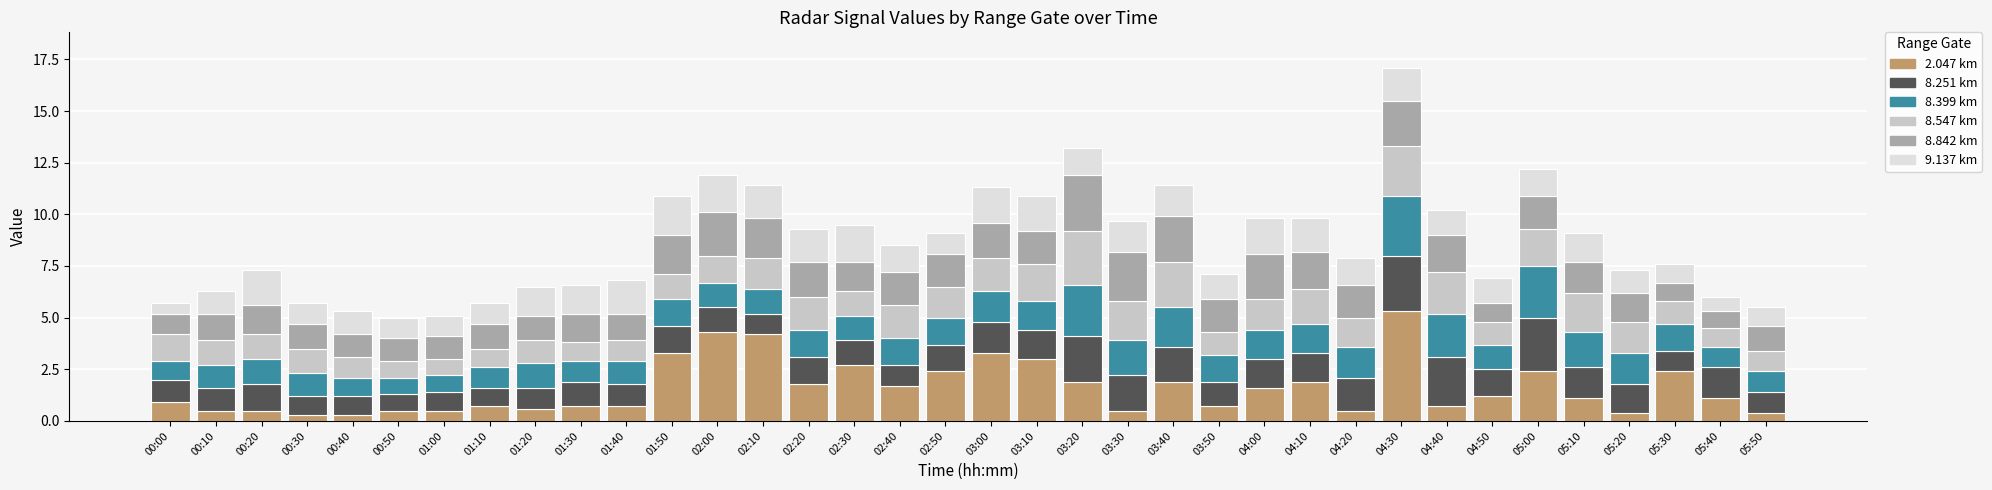

At which category is the sum across all series the highest?

04:30